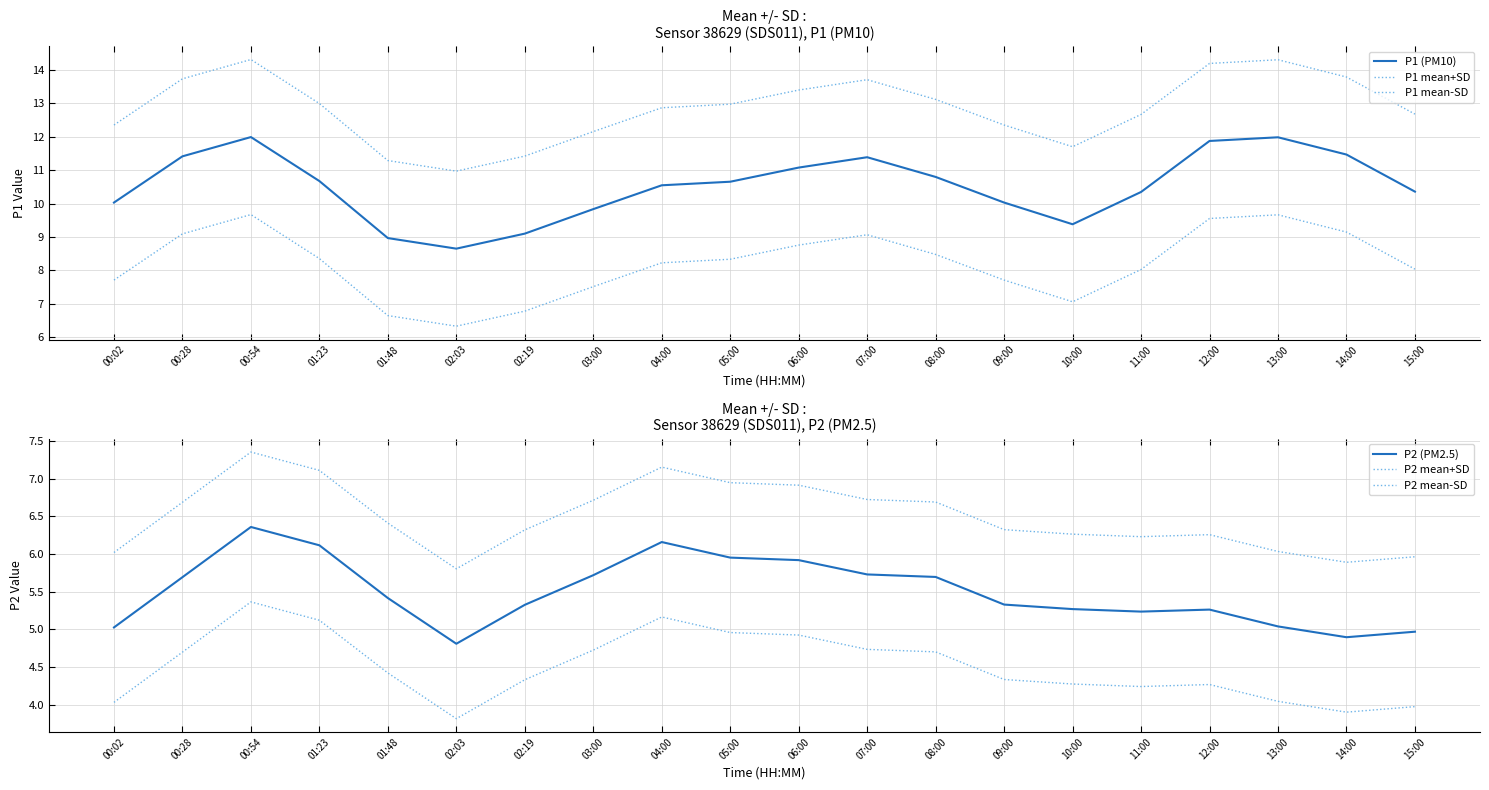

Where is the first local maximum for P1 mean-SD?

00:54